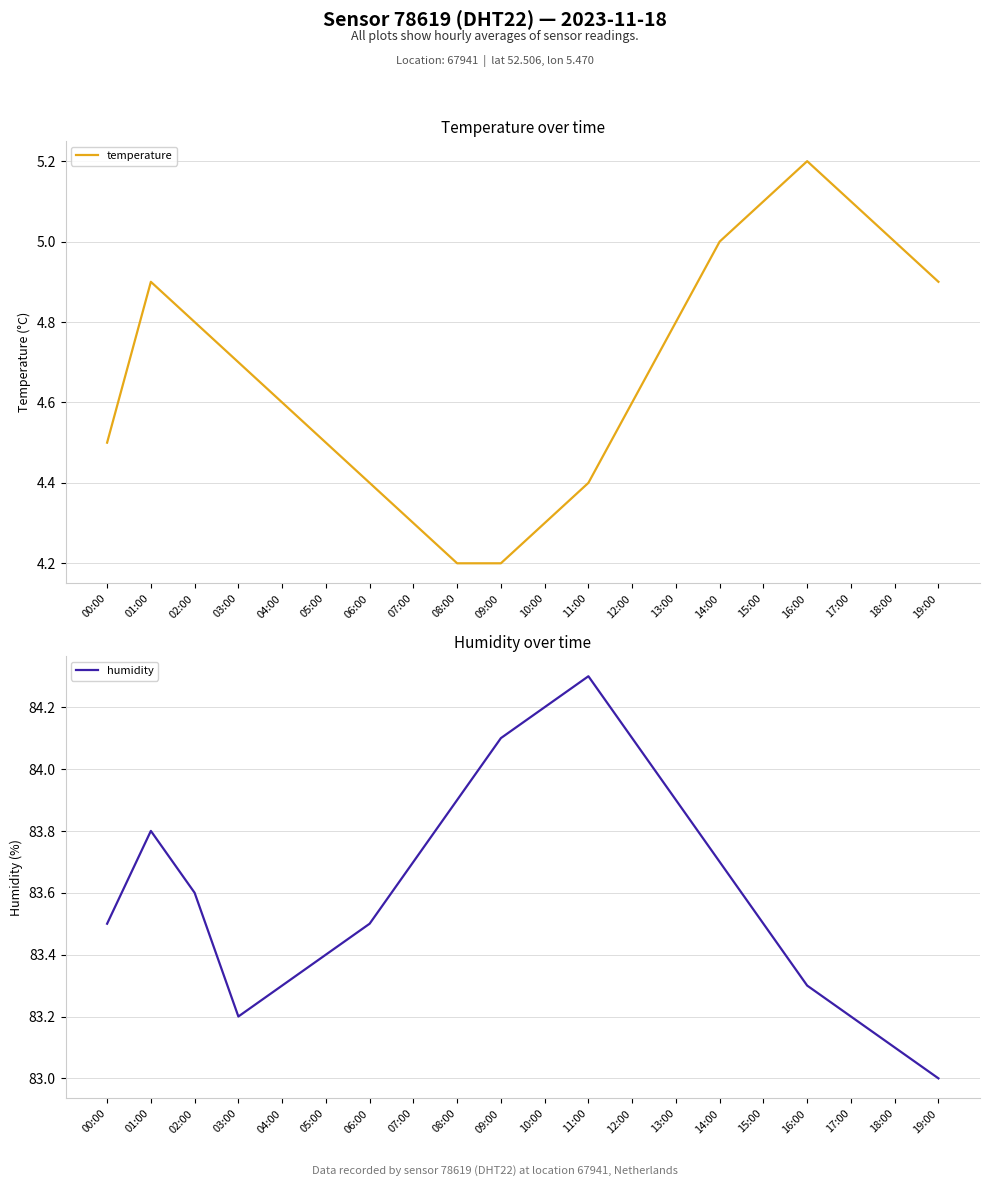

At which category is the sum across all series the highest?

01:00